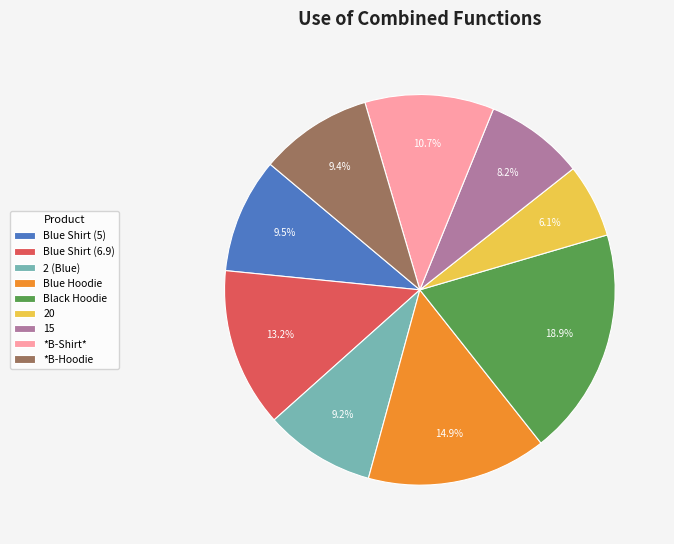

What is the smallest slice in the pie chart?

20